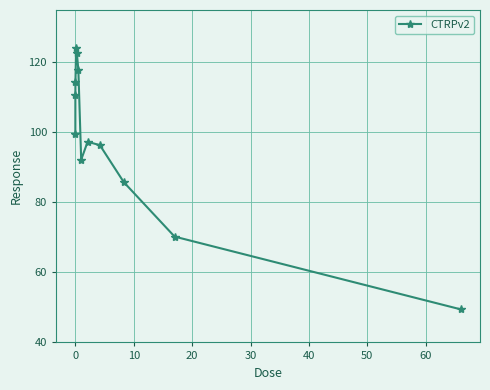

What is the maximum value shown in the chart?

124.0